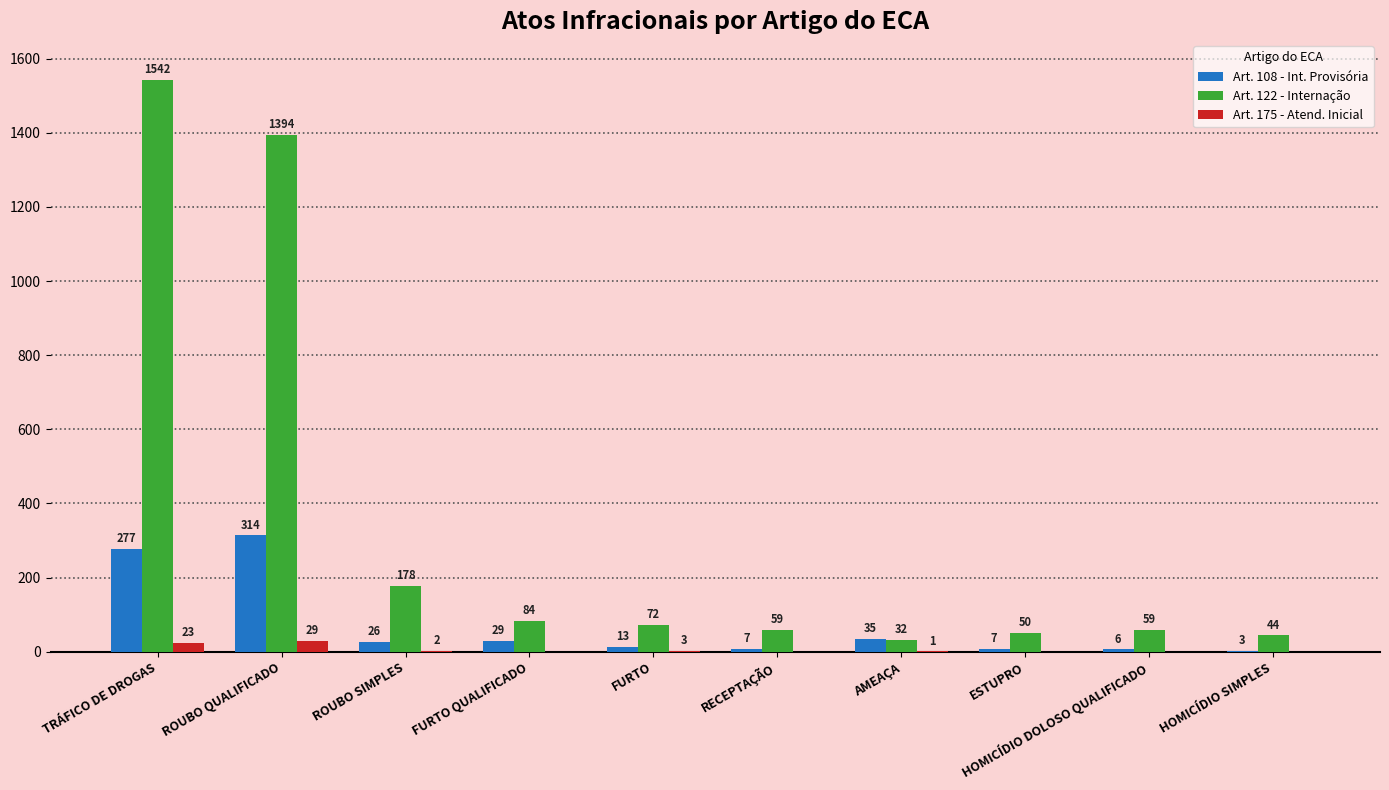

At which category is the sum across all series the highest?

TRÁFICO DE DROGAS